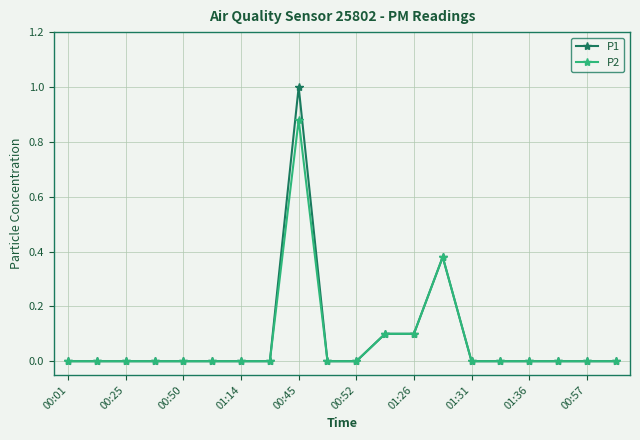

True or false: P1 has more than 0 points higher than both neighbors.

True